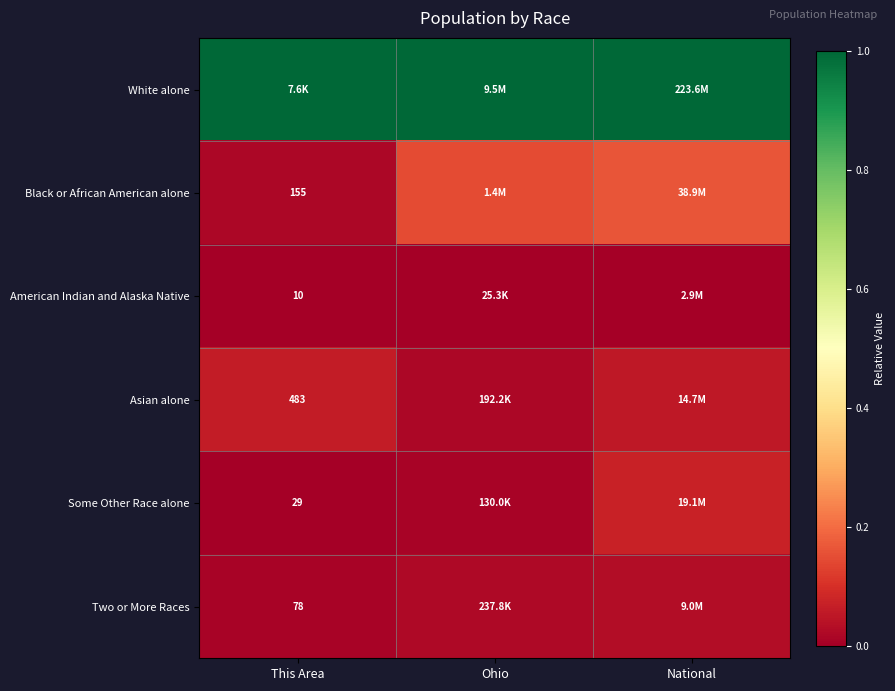

Is it true that Black or African American alone equals 0.1 at Ohio?

False